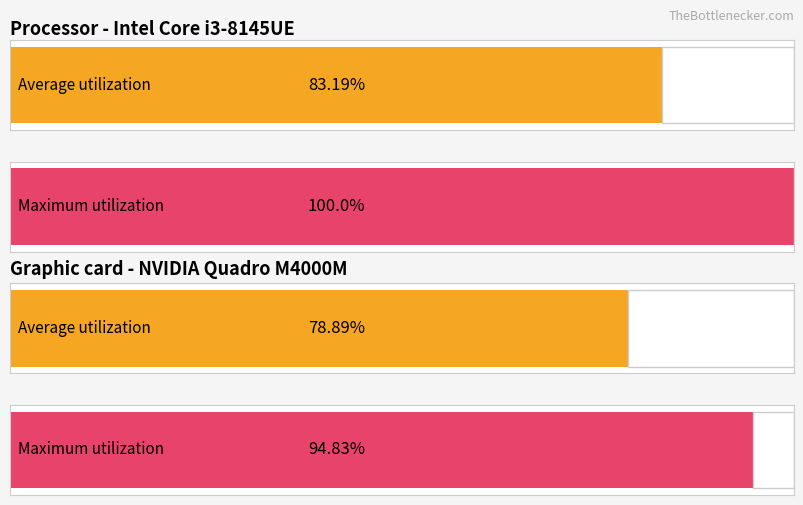

Are the bars horizontal?

Yes